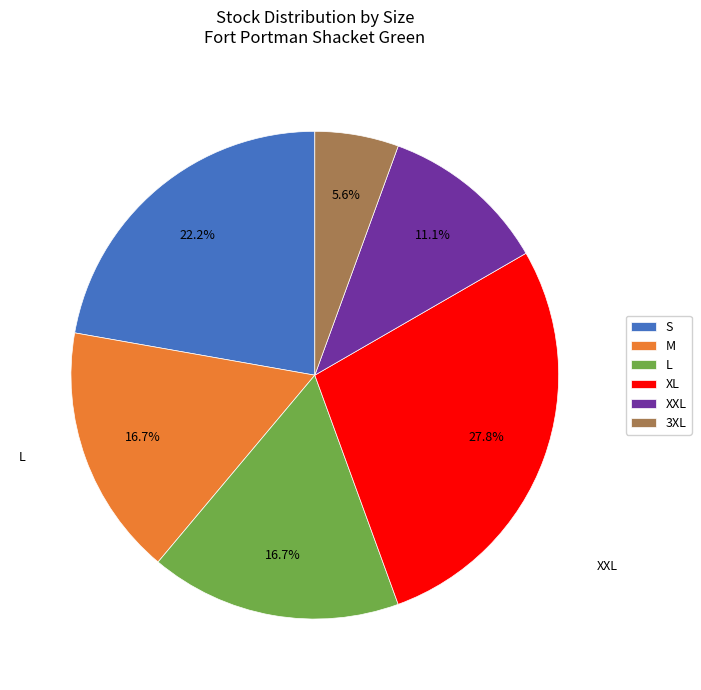

The S slice represents 9% of the pie. True or false?

False